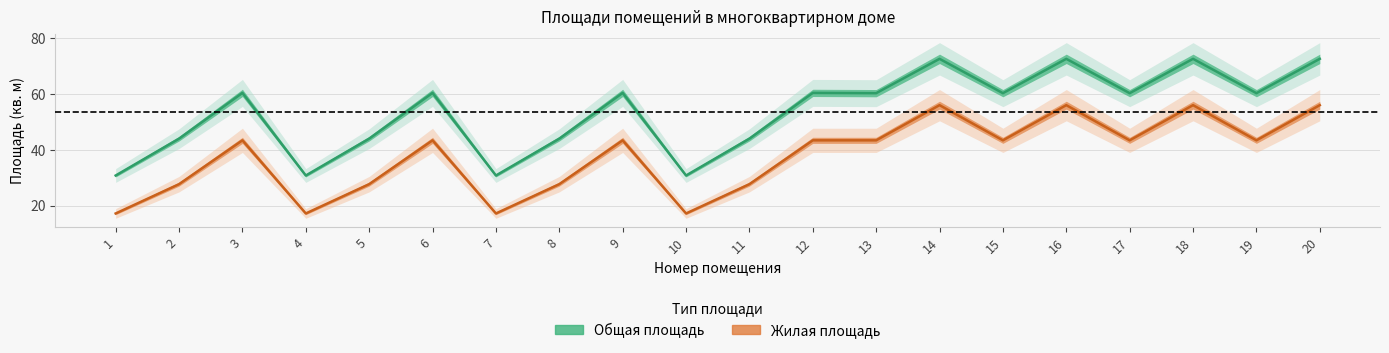

At which category is the sum across all series the highest?

14